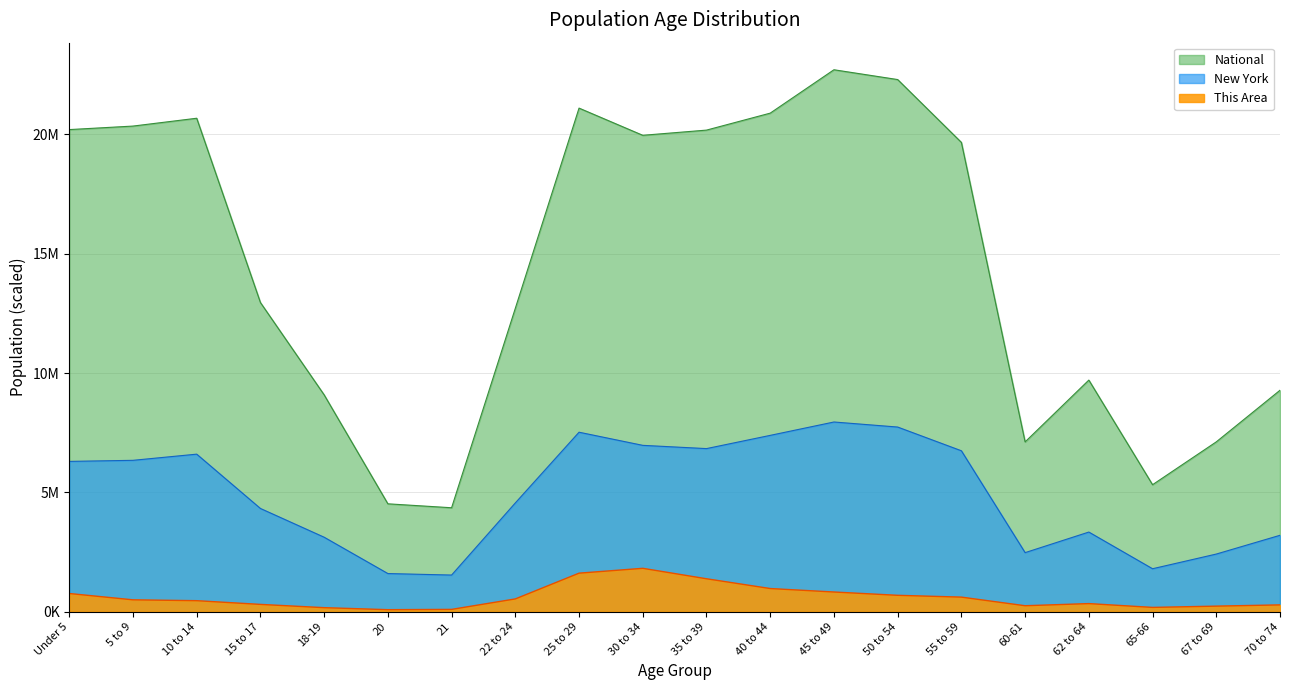

The New York series shows 7736416.0 at 50 to 54. True or false?

True